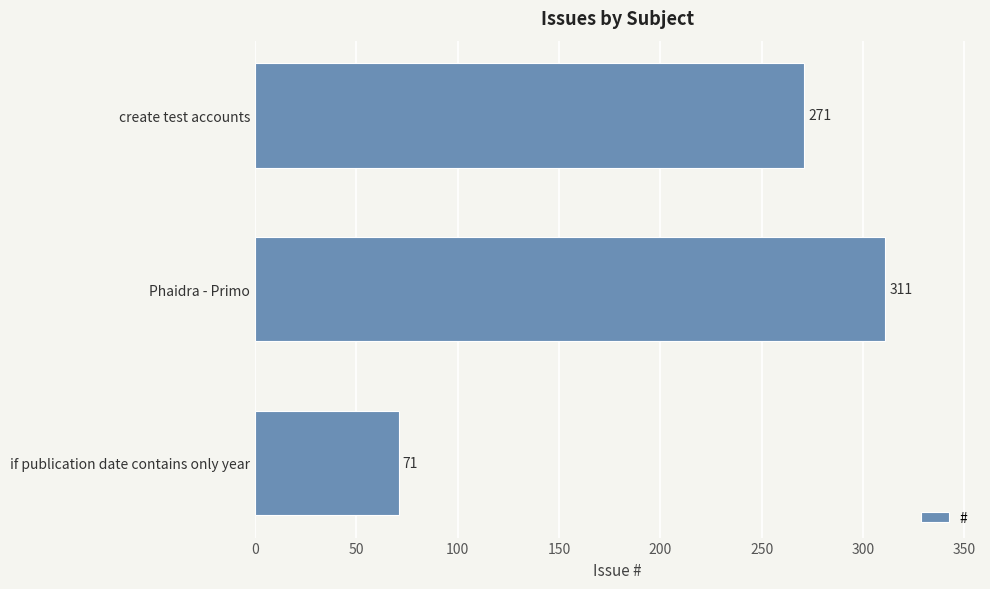

Approximately how many times larger is the value at Phaidra - Primo compared to create test accounts?

1.1